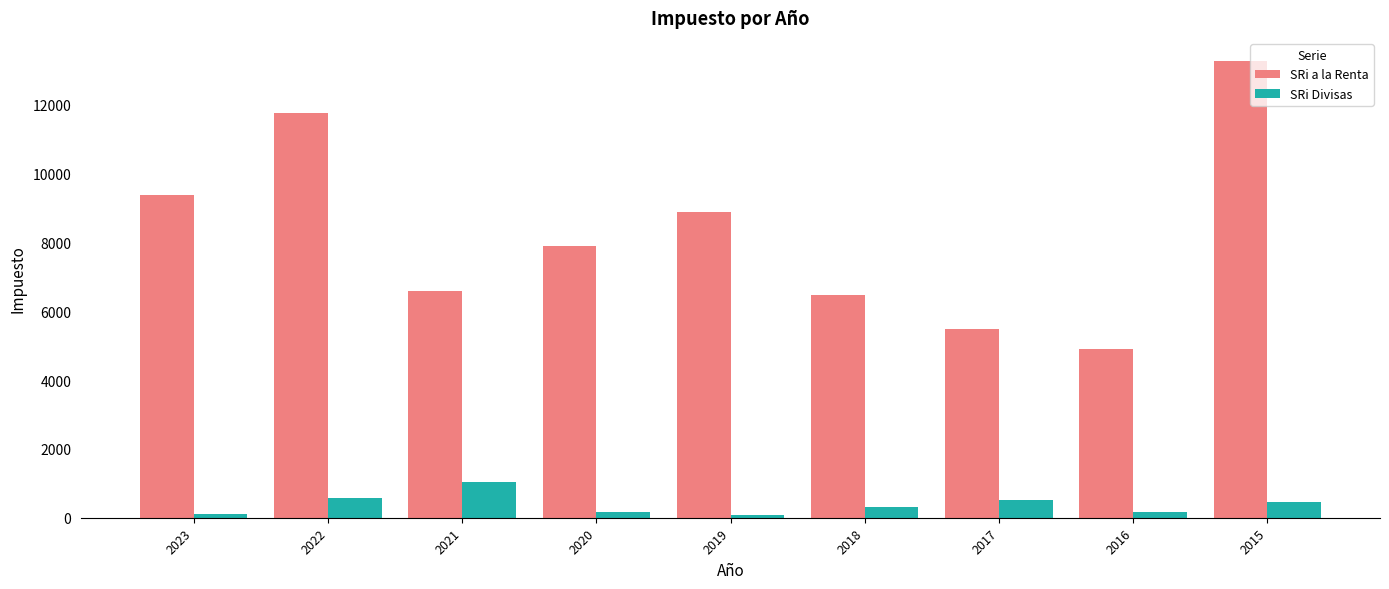

How many values in the SRi Divisas series are below 322?

4